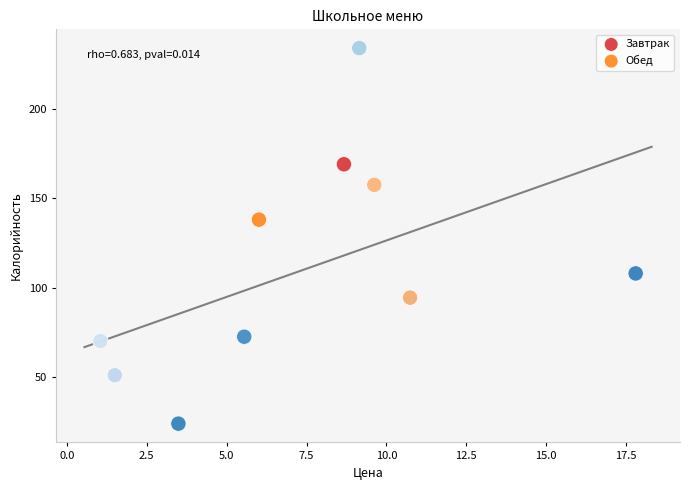

Which series contains the highest Y value?

Обед